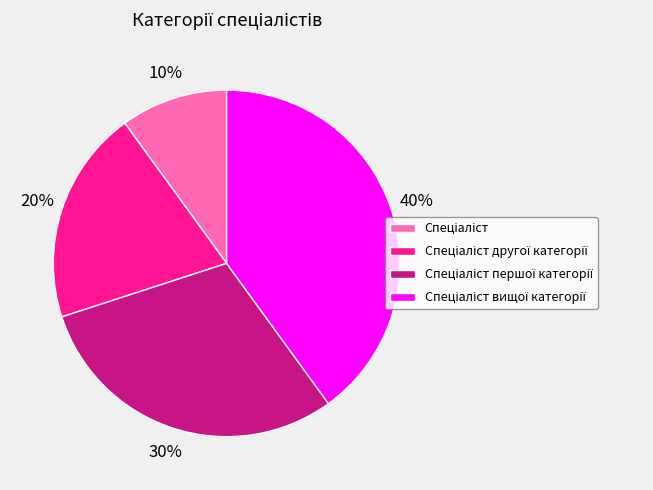

Is there a majority slice in this chart?

No